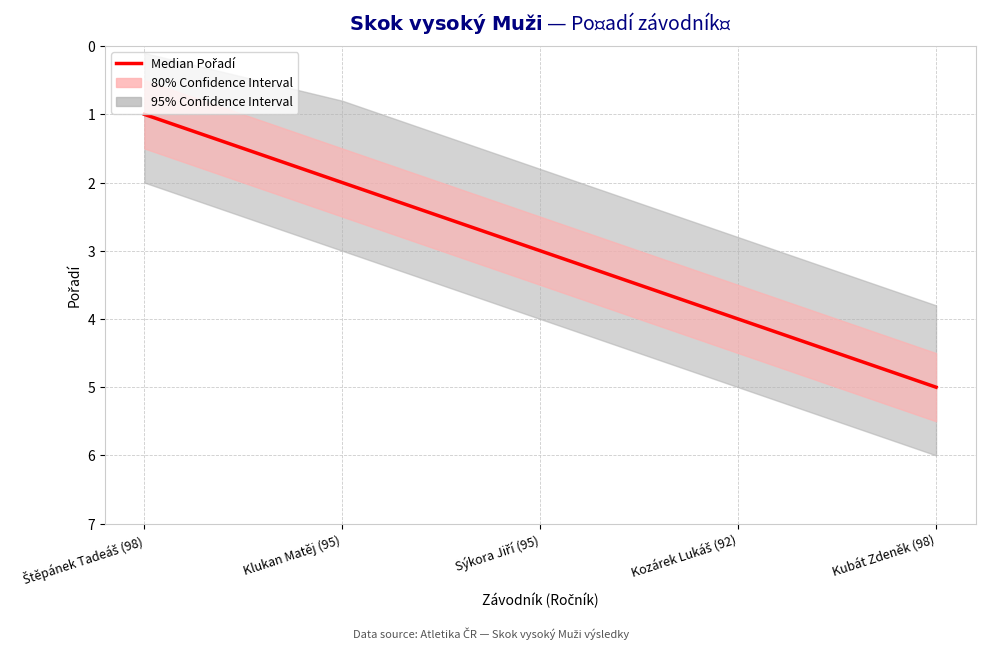

What is the change in value from Sýkora Jiří (95) to Kubát Zdeněk (98)?

+2